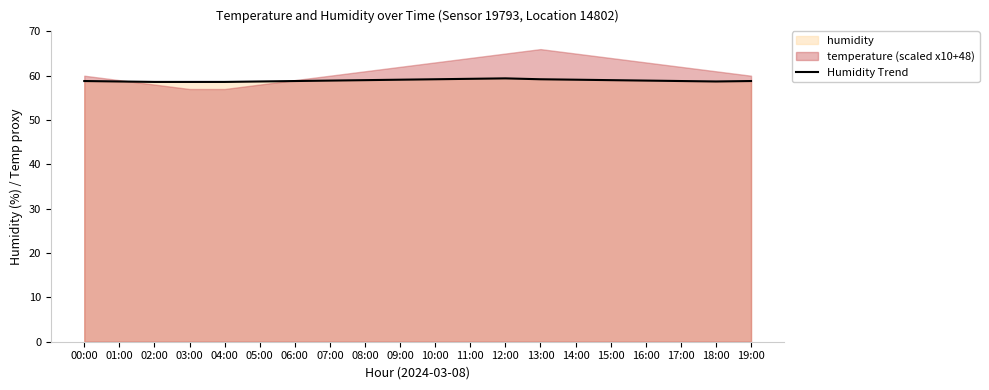

What is the approximate value at 18:00?

58.7